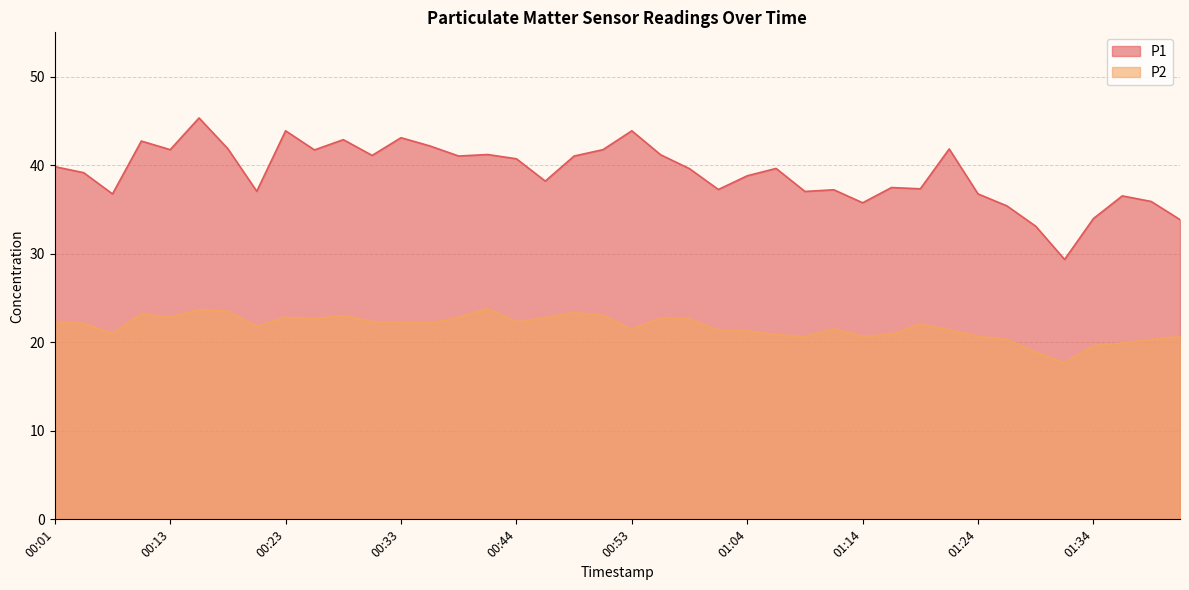

What are all the series names shown in the legend?

P1, P2